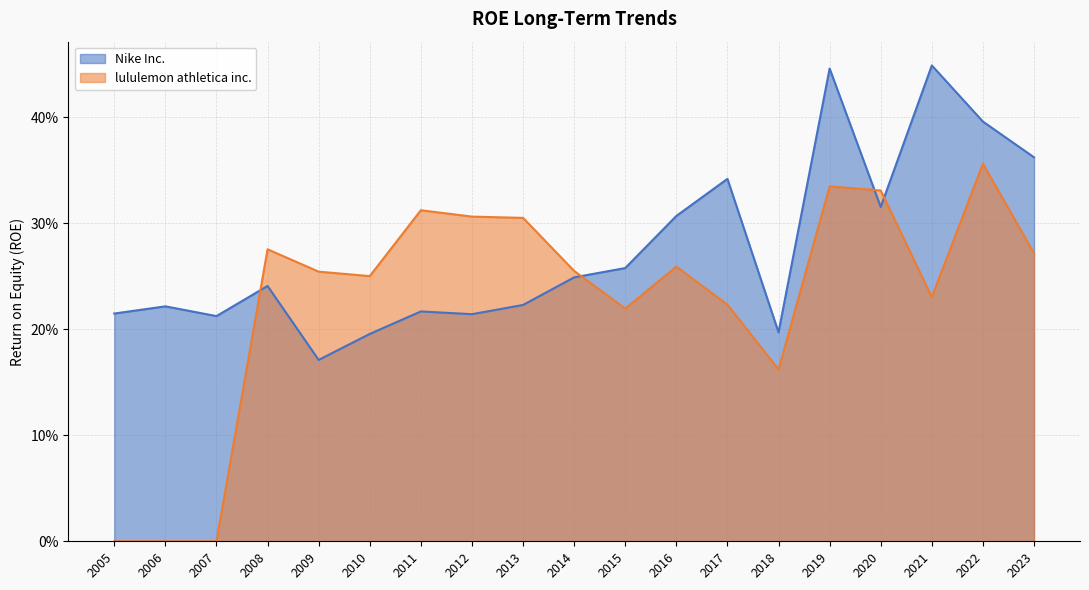

Which series ends up on top after the final intersection of Nike Inc. and lululemon athletica inc.?

Nike Inc.